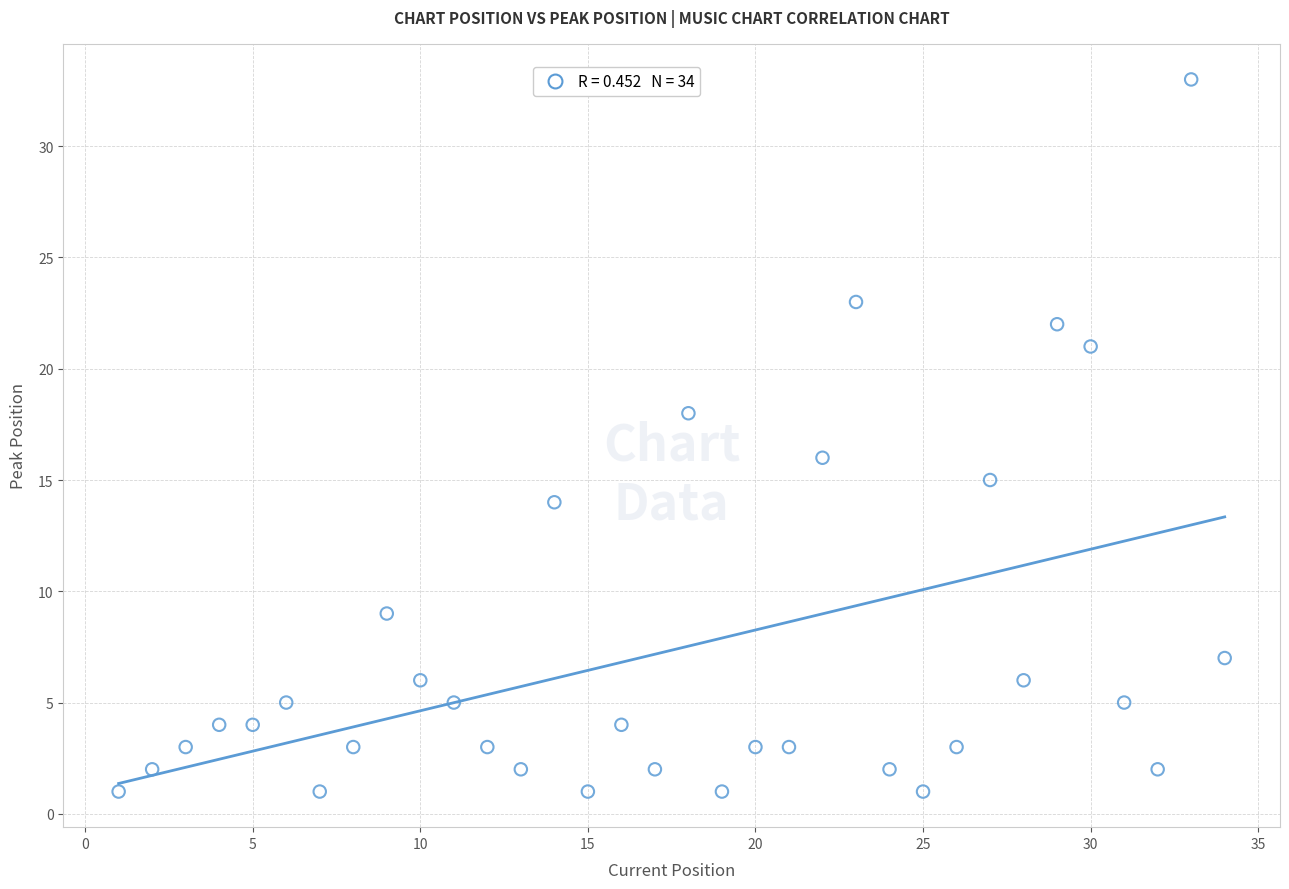

What is the range of Y values (max minus min)?

32